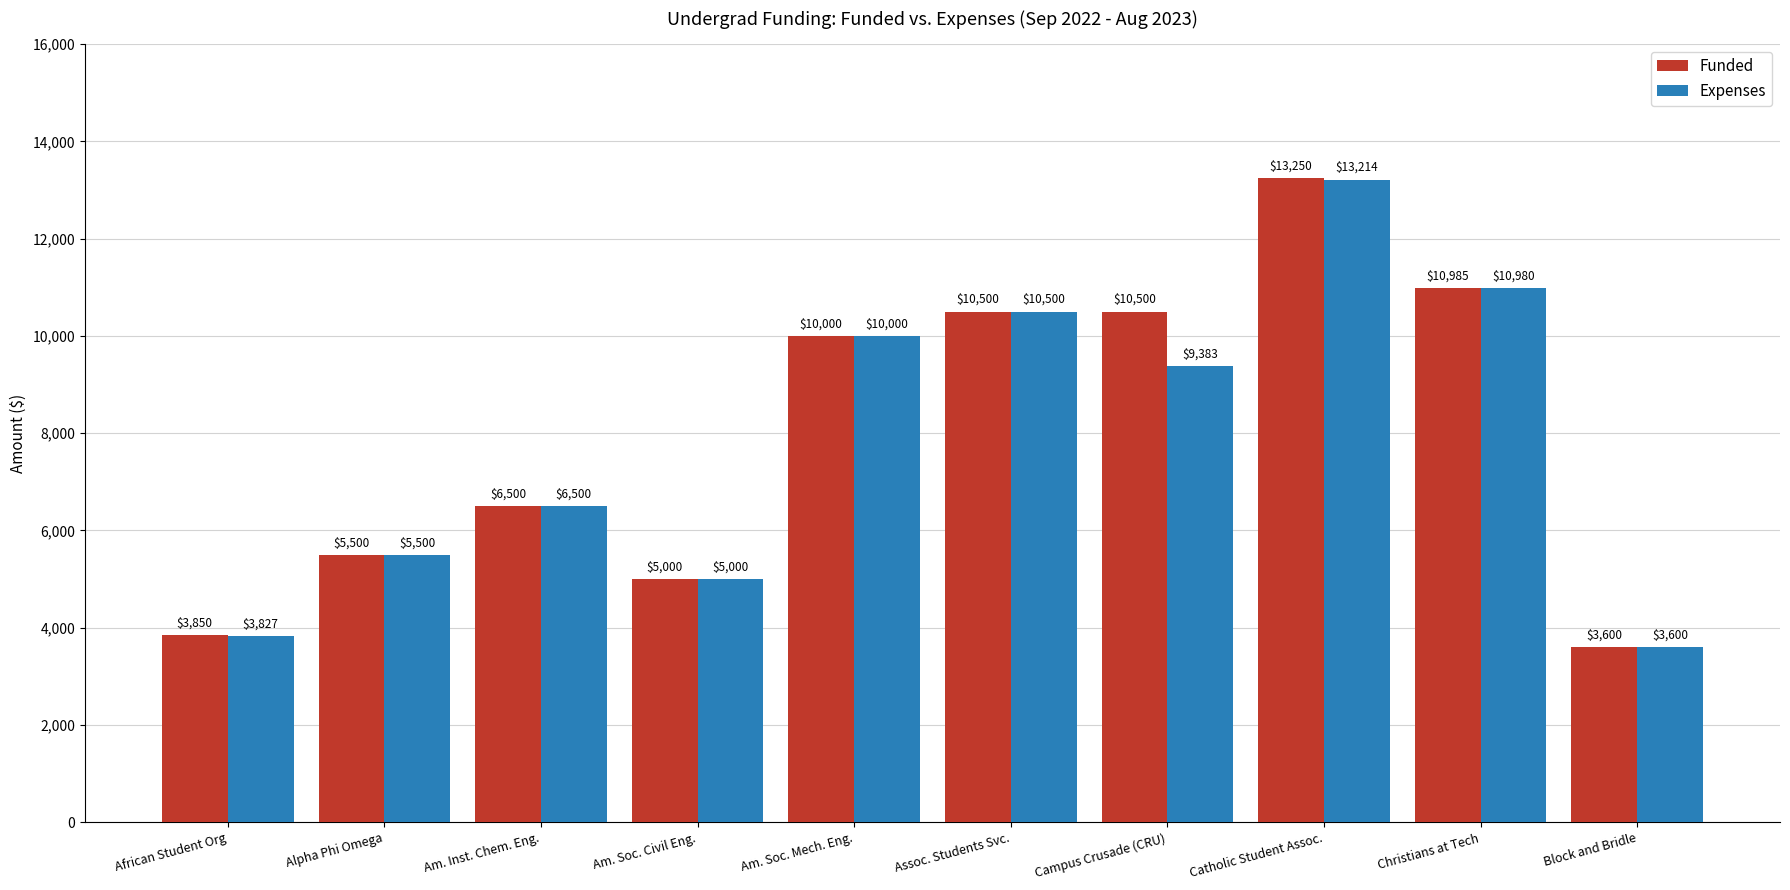

Does the chart contain any negative values?

No